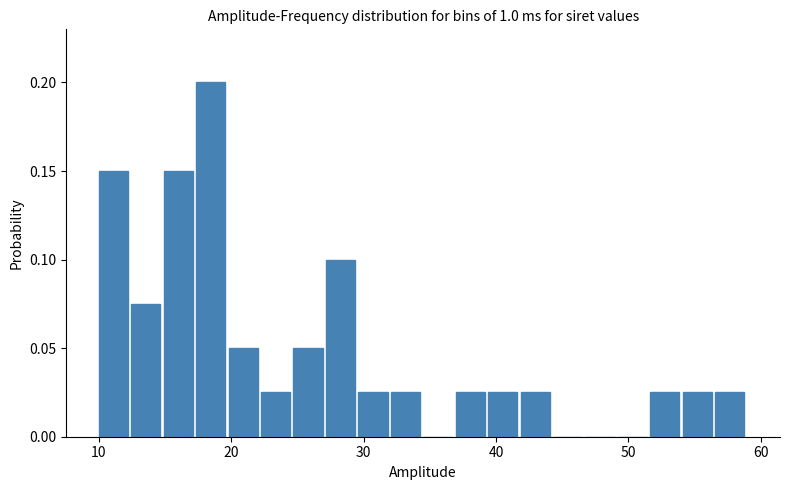

Read against the x-axis, roughly where is the centre of the tallest bar?

18